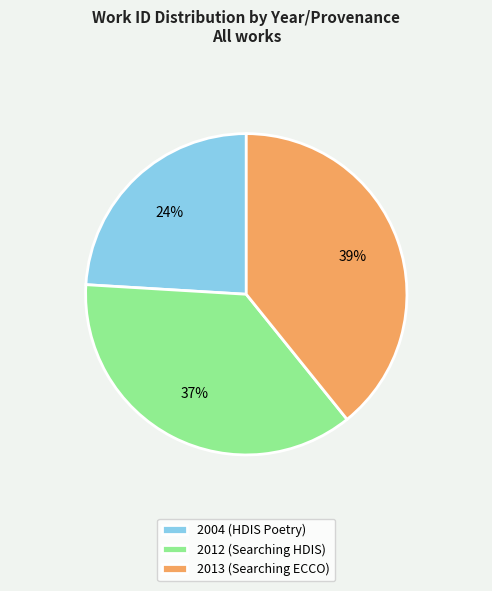

Rank the categories by value from lowest to highest.

2004 (HDIS Poetry), 2012 (Searching HDIS), 2013 (Searching ECCO)